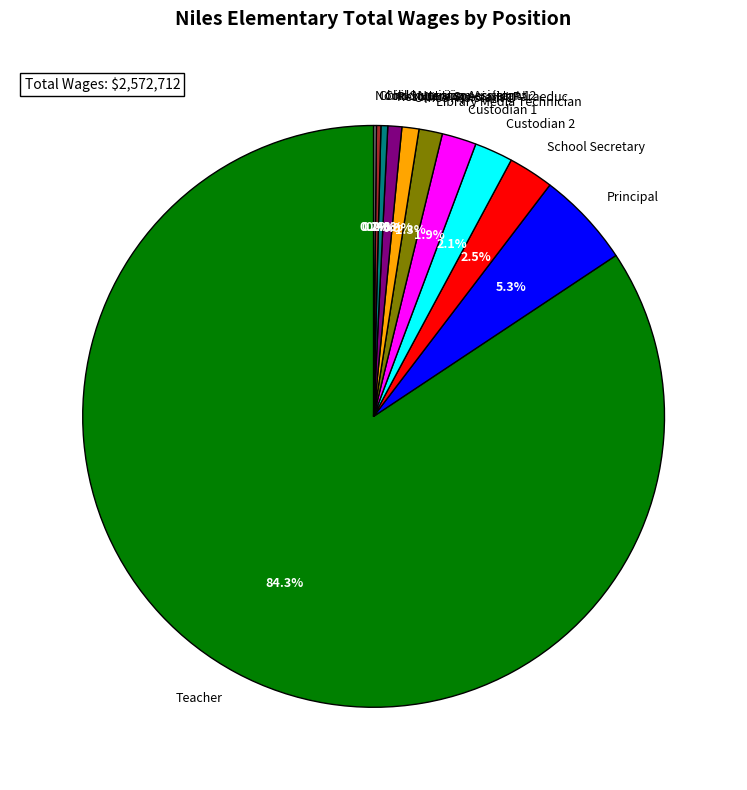

Does Noon Supervisor account for over 50% of the chart?

No